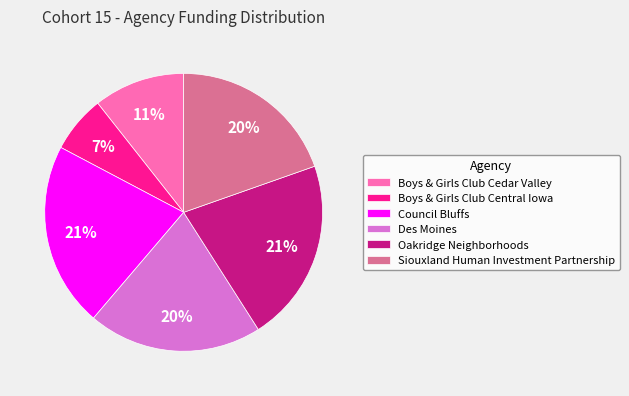

Which has a higher value, Boys & Girls Club Central Iowa or Des Moines?

Des Moines